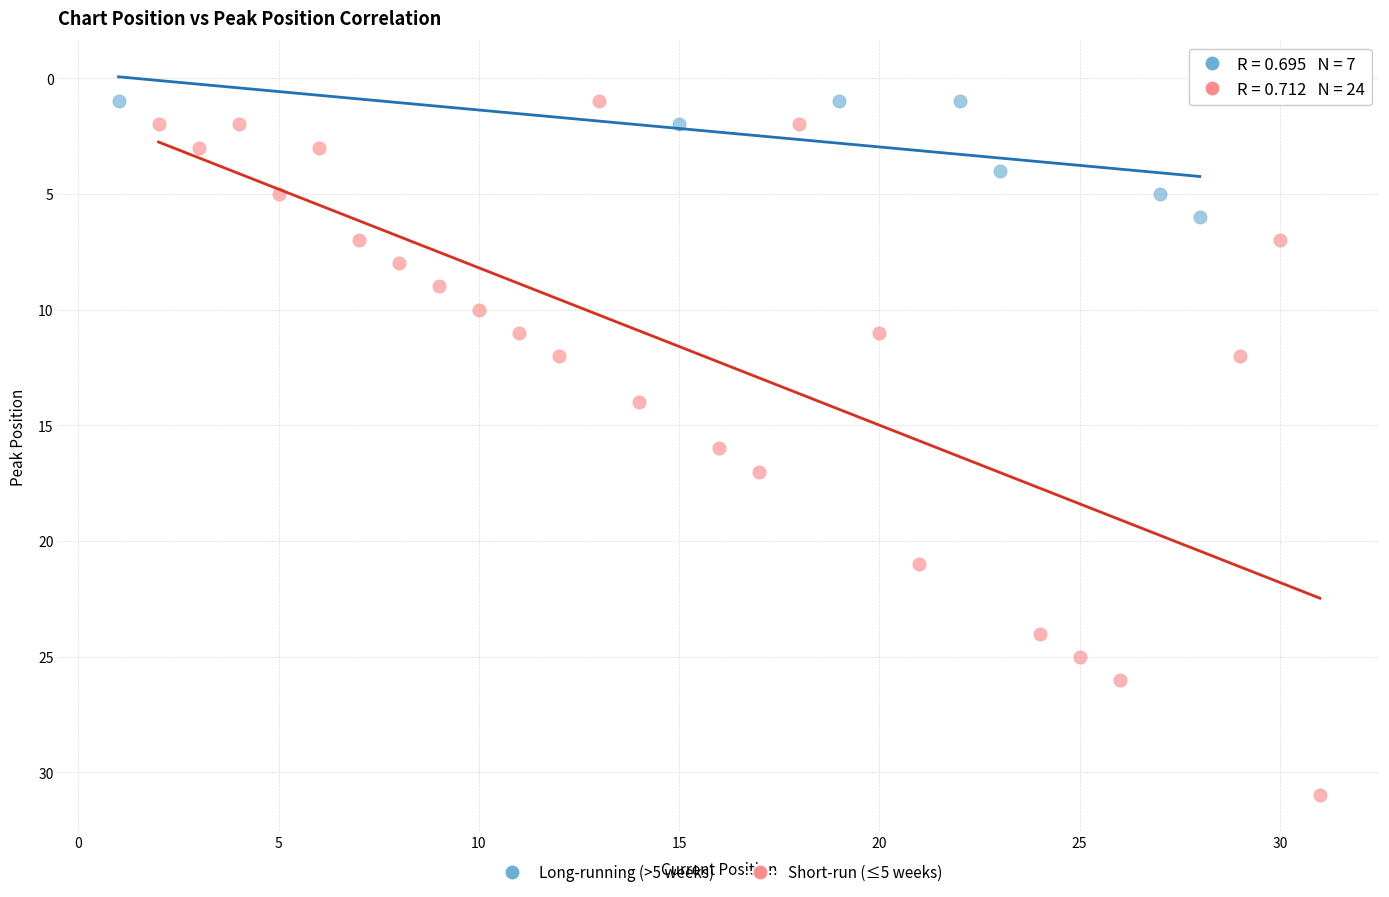

Which series has the largest Y range (max minus min)?

Short-run (≤5 weeks)